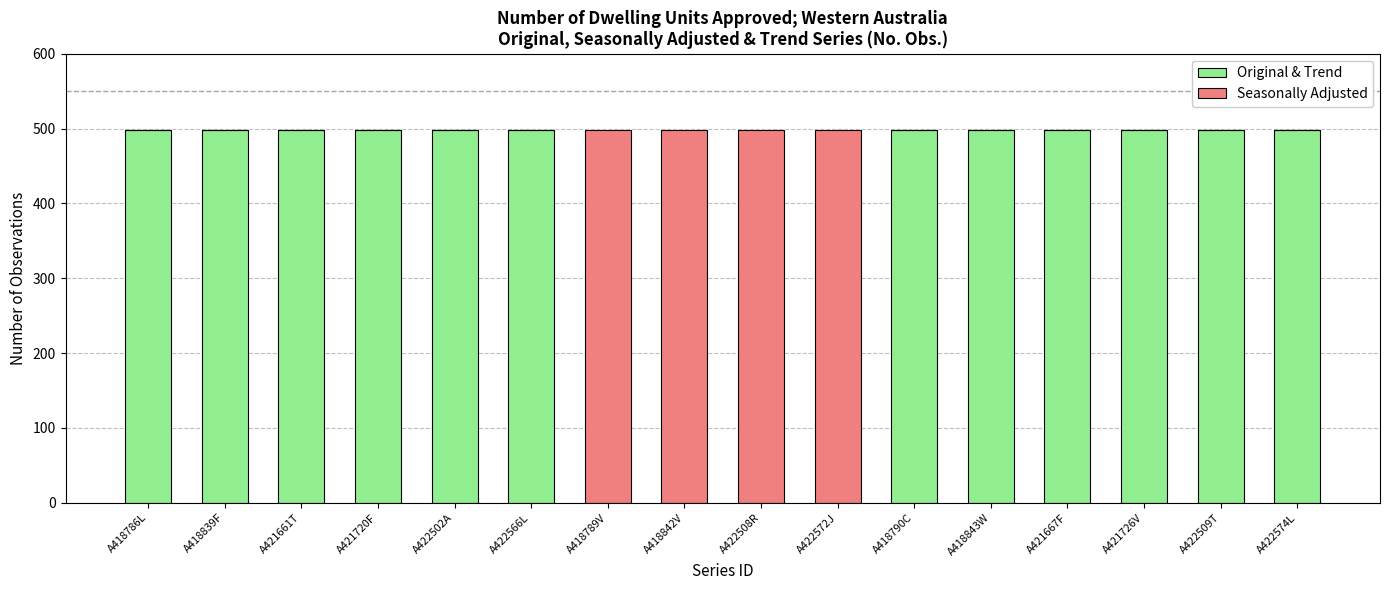

What is the total value across all series at A418790C?

498